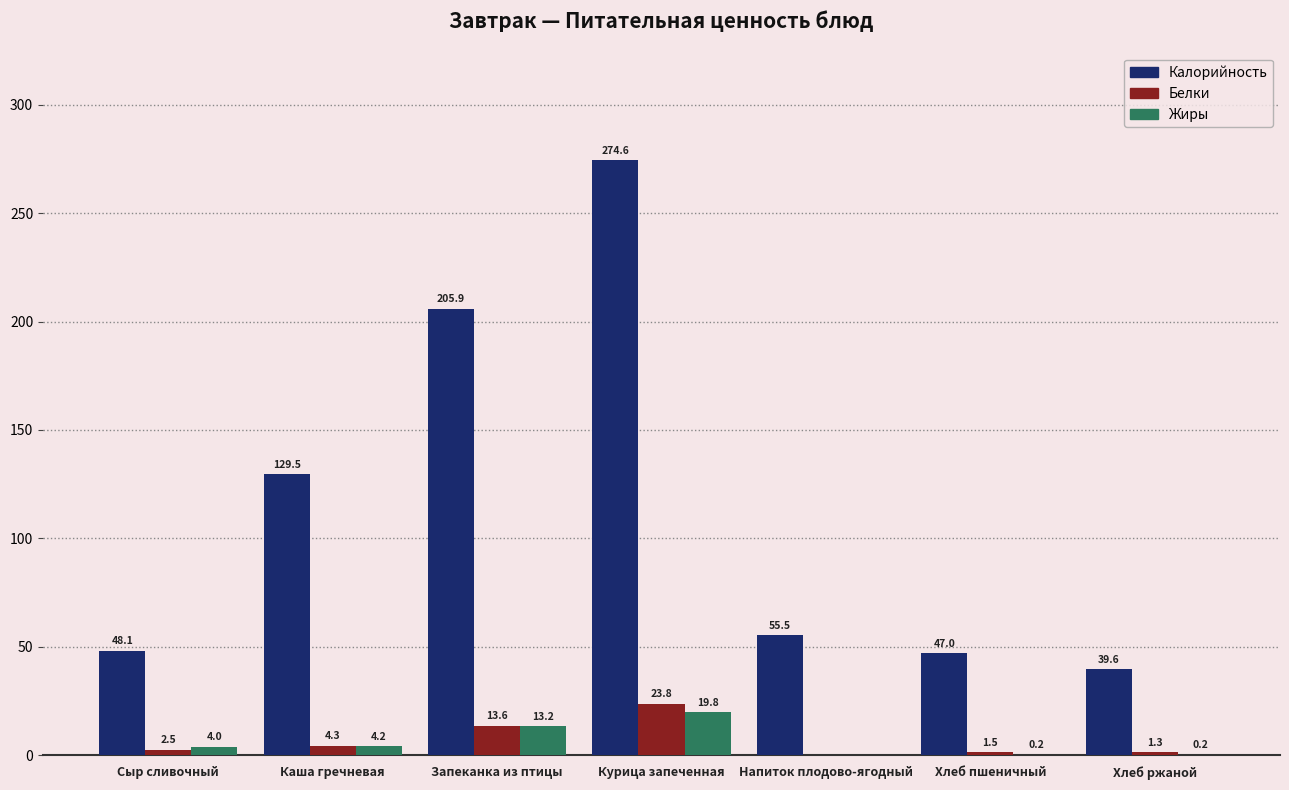

At which label does Жиры reach its peak?

Курица запеченная